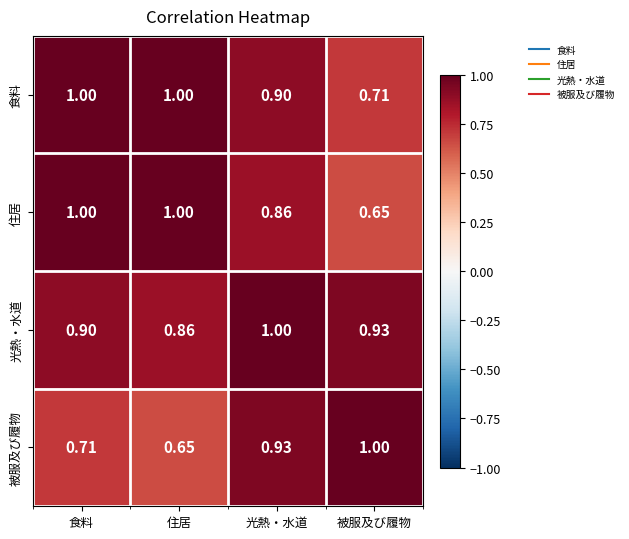

At which label is 被服及び履物 closest to 0?

住居